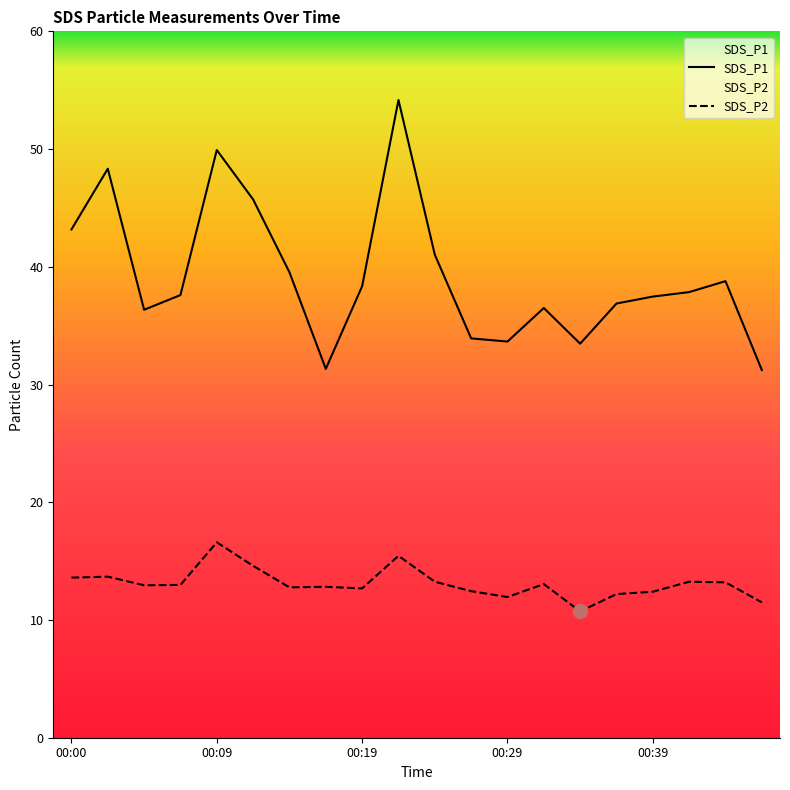

What is the value of the SDS_P1 point at the 1st from the left?

43.2